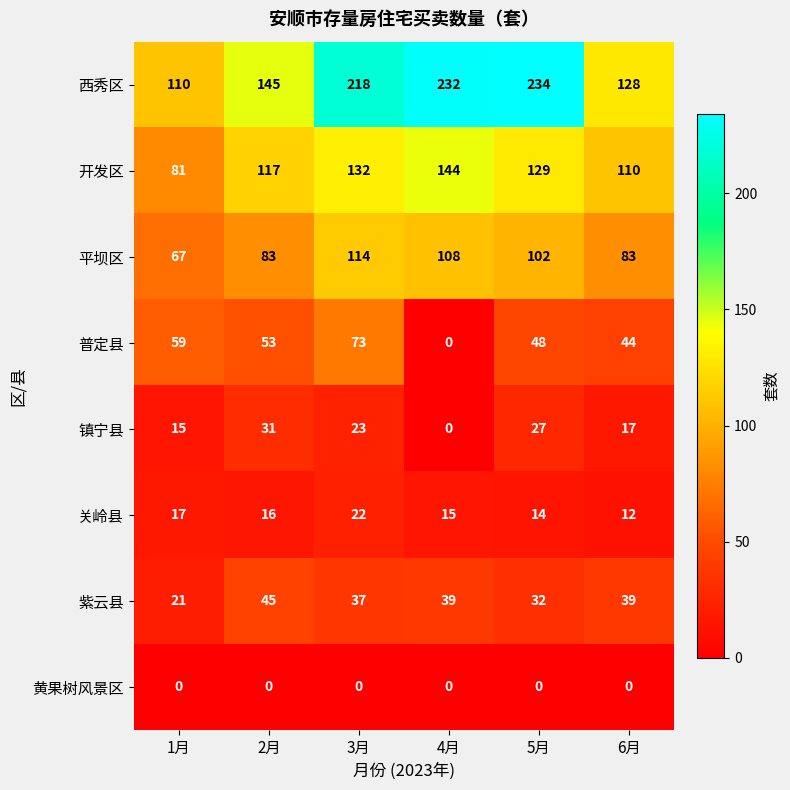

Which series changed the most between 3月 and 6月?

西秀区